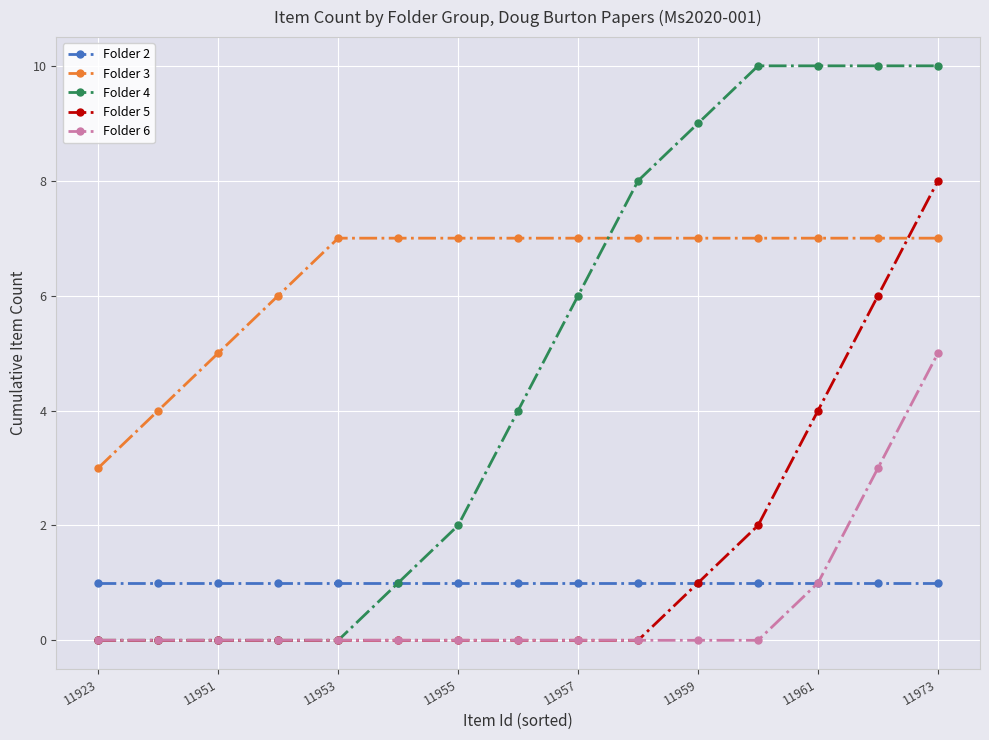

Which series has the widest spread of values?

Folder 4